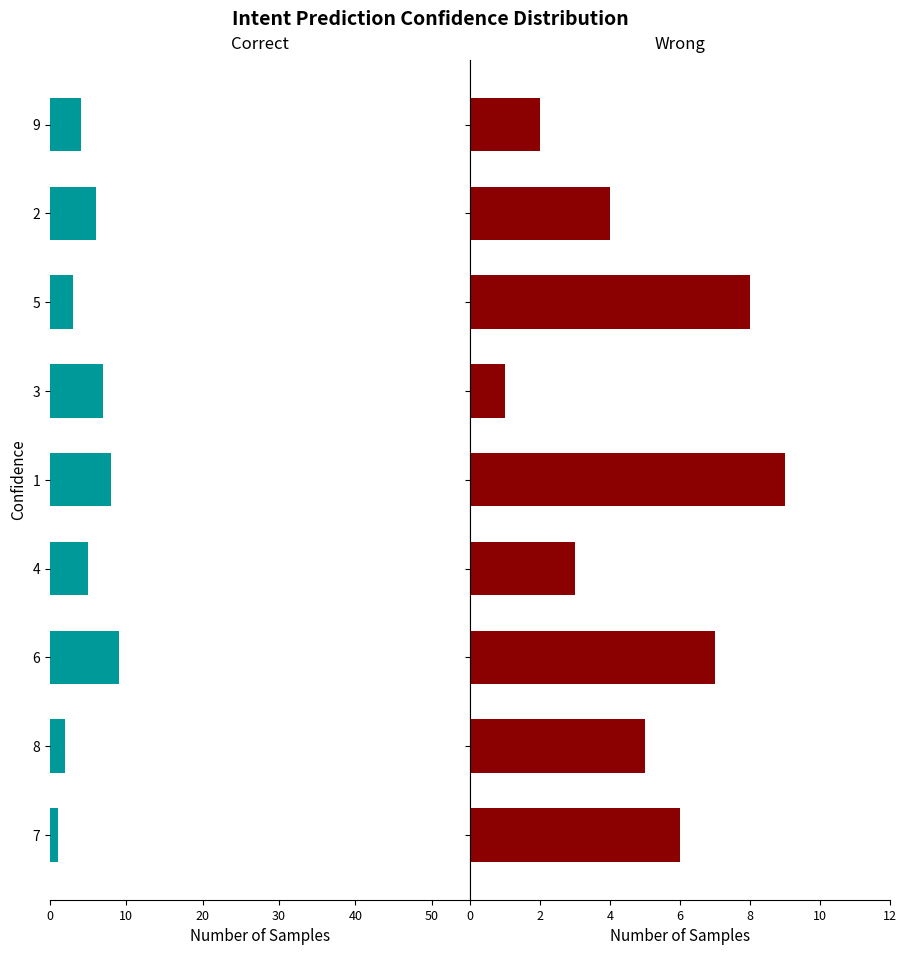

Reading left to right, transcribe all the data shown in this chart.

Correct: -1	-2	-9	-5	-8	-7	-3	-6	-4
Wrong: 6	5	7	3	9	1	8	4	2